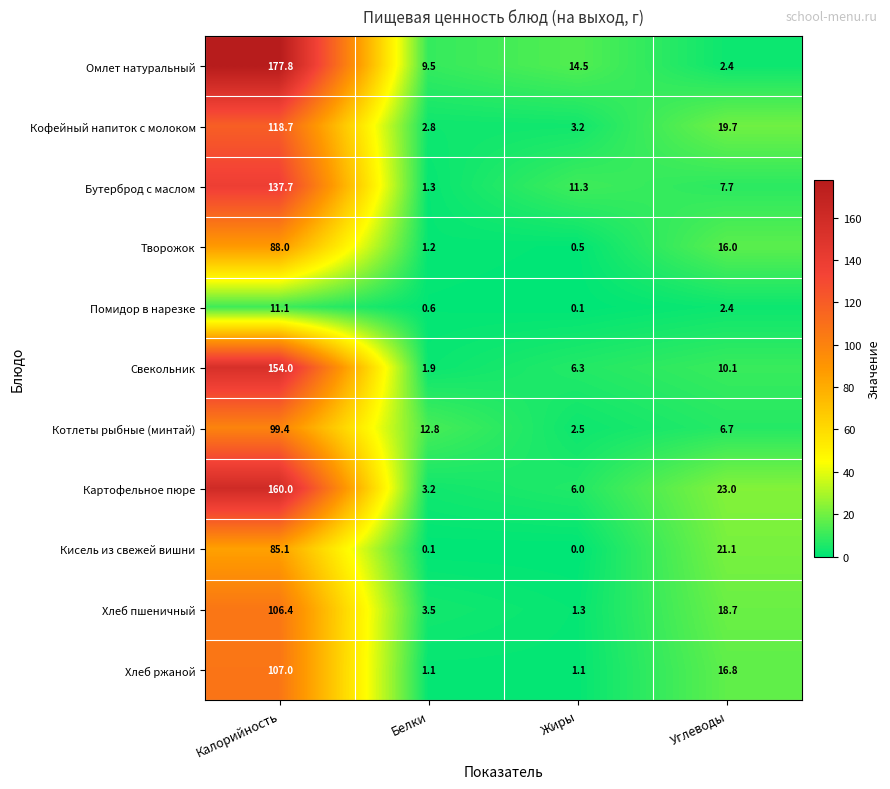

What is the sum of the Бутерброд с маслом values at Жиры and Калорийность?

149.0